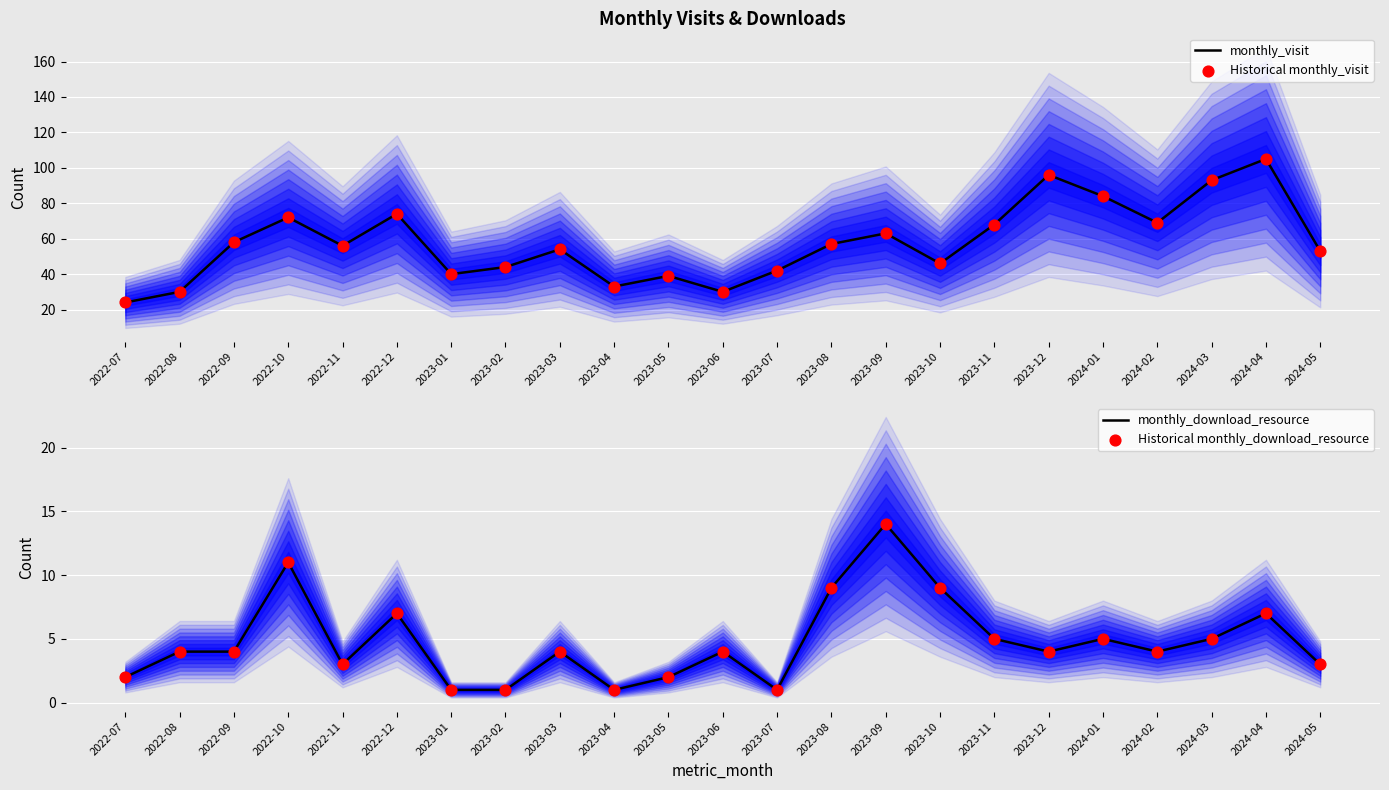

Which series contains the lowest Y value?

monthly_download_resource